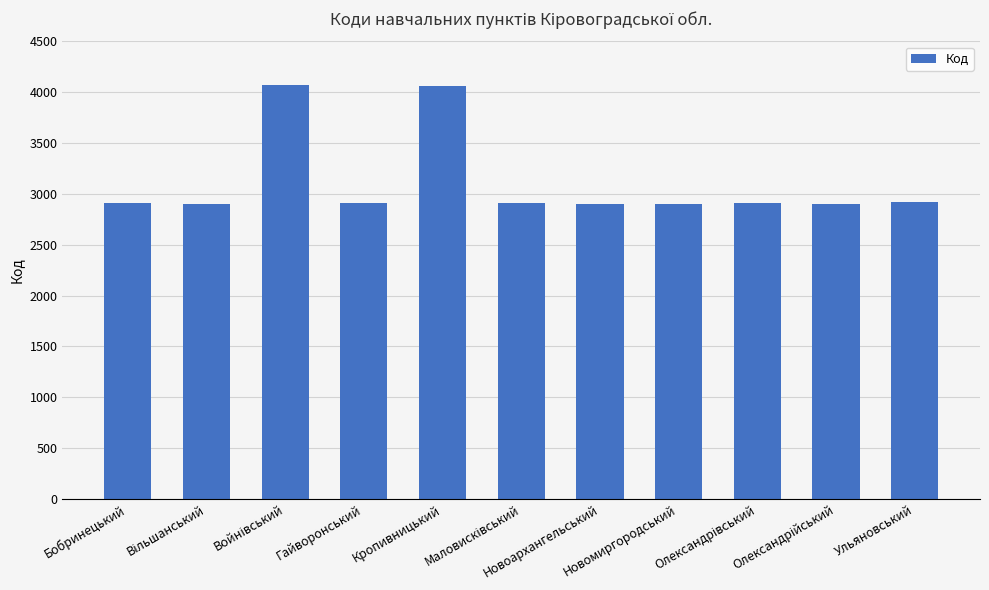

What is the value of the 11th bar from the left?

2917